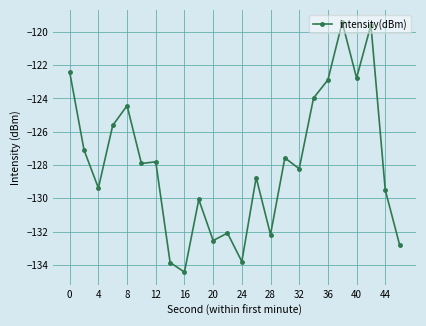

What is the value of the 10th point from the left?

-130.1